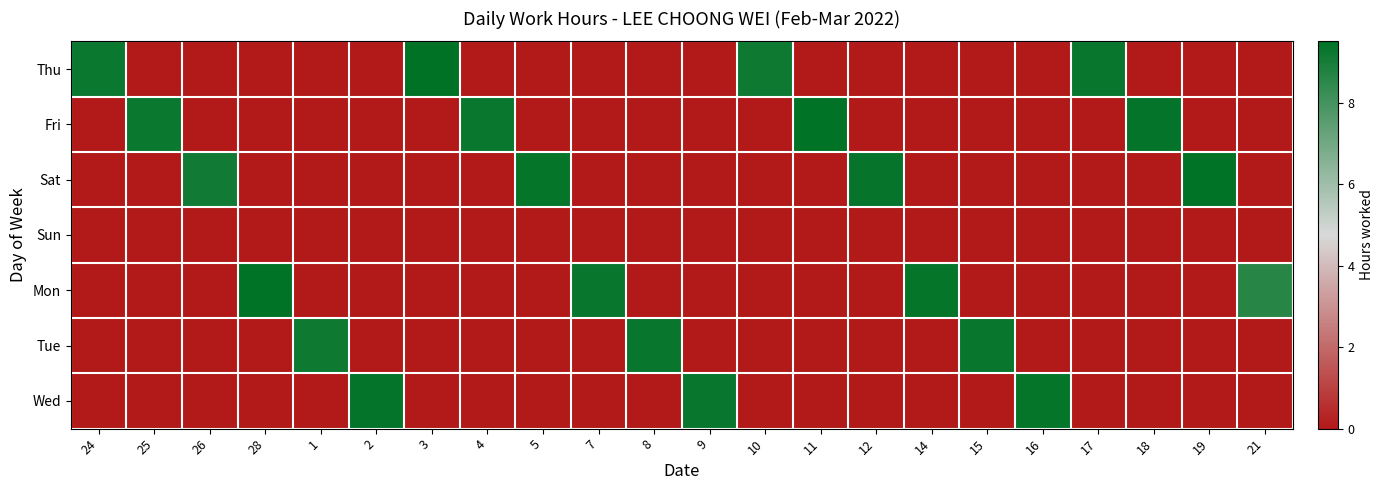

Reading left to right, extract all data points from this chart.

Thu: 24=9.2	25=0.0	26=0.0	28=0.0	1=0.0	2=0.0	3=9.5	4=0.0	5=0.0	7=0.0	8=0.0	9=0.0	10=9.2	11=0.0	12=0.0	14=0.0	15=0.0	16=0.0	17=9.3	18=0.0	19=0.0	21=0.0
Fri: 24=0.0	25=9.2	26=0.0	28=0.0	1=0.0	2=0.0	3=0.0	4=9.3	5=0.0	7=0.0	8=0.0	9=0.0	10=0.0	11=9.4	12=0.0	14=0.0	15=0.0	16=0.0	17=0.0	18=9.4	19=0.0	21=0.0
Sat: 24=0.0	25=0.0	26=9.1	28=0.0	1=0.0	2=0.0	3=0.0	4=0.0	5=9.4	7=0.0	8=0.0	9=0.0	10=0.0	11=0.0	12=9.3	14=0.0	15=0.0	16=0.0	17=0.0	18=0.0	19=9.4	21=0.0
Sun: 24=0.0	25=0.0	26=0.0	28=0.0	1=0.0	2=0.0	3=0.0	4=0.0	5=0.0	7=0.0	8=0.0	9=0.0	10=0.0	11=0.0	12=0.0	14=0.0	15=0.0	16=0.0	17=0.0	18=0.0	19=0.0	21=0.0
Mon: 24=0.0	25=0.0	26=0.0	28=9.5	1=0.0	2=0.0	3=0.0	4=0.0	5=0.0	7=9.3	8=0.0	9=0.0	10=0.0	11=0.0	12=0.0	14=9.4	15=0.0	16=0.0	17=0.0	18=0.0	19=0.0	21=8.6
Tue: 24=0.0	25=0.0	26=0.0	28=0.0	1=9.2	2=0.0	3=0.0	4=0.0	5=0.0	7=0.0	8=9.3	9=0.0	10=0.0	11=0.0	12=0.0	14=0.0	15=9.3	16=0.0	17=0.0	18=0.0	19=0.0	21=0.0
Wed: 24=0.0	25=0.0	26=0.0	28=0.0	1=0.0	2=9.4	3=0.0	4=0.0	5=0.0	7=0.0	8=0.0	9=9.3	10=0.0	11=0.0	12=0.0	14=0.0	15=0.0	16=9.4	17=0.0	18=0.0	19=0.0	21=0.0